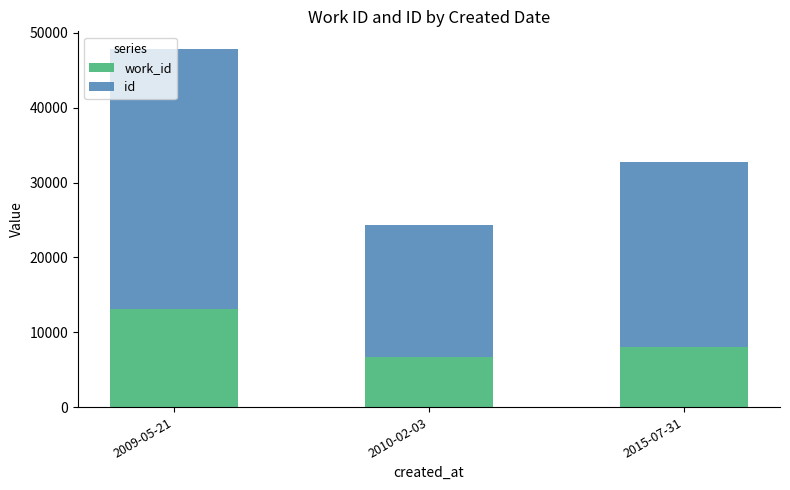

What are all the series names shown in the legend?

work_id, id